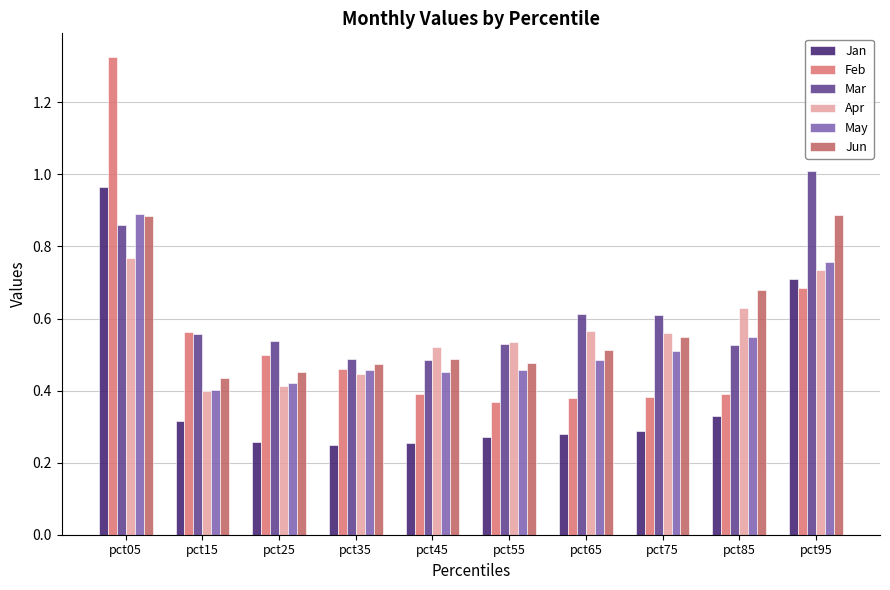

The Jan series shows 0.5 at pct15. True or false?

False